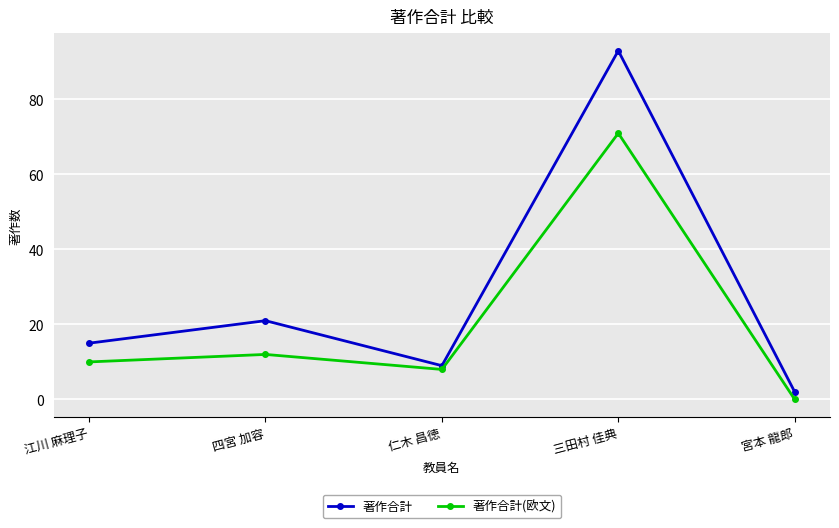

What is the difference between the second highest and minimum values in the 著作合計(欧文) series?

12